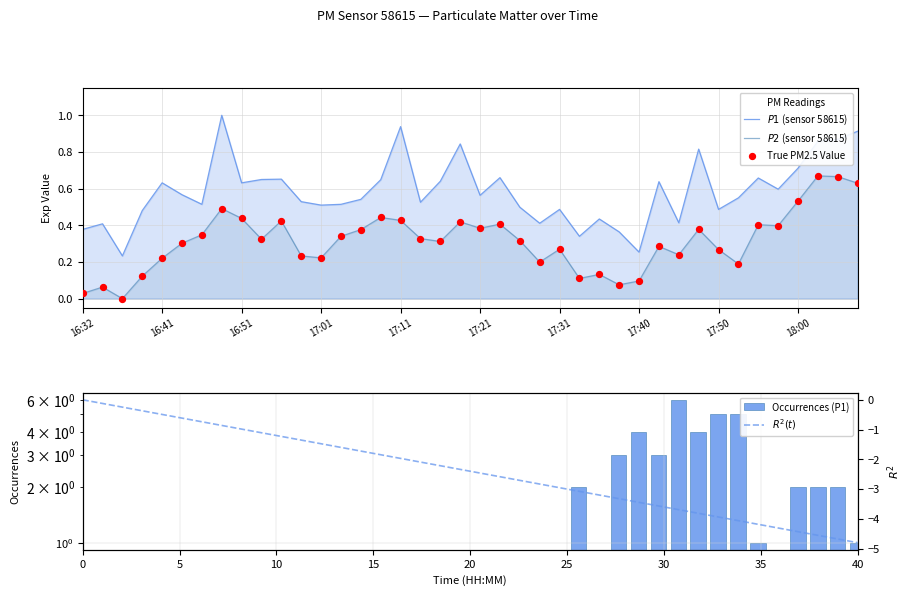

Which series has the widest spread of Y values?

P1